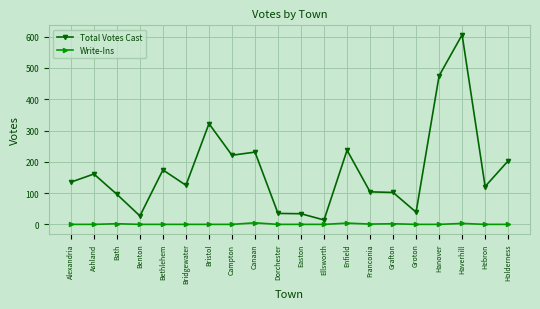

What is the difference between the maximum and minimum values in the Total Votes Cast series?

592